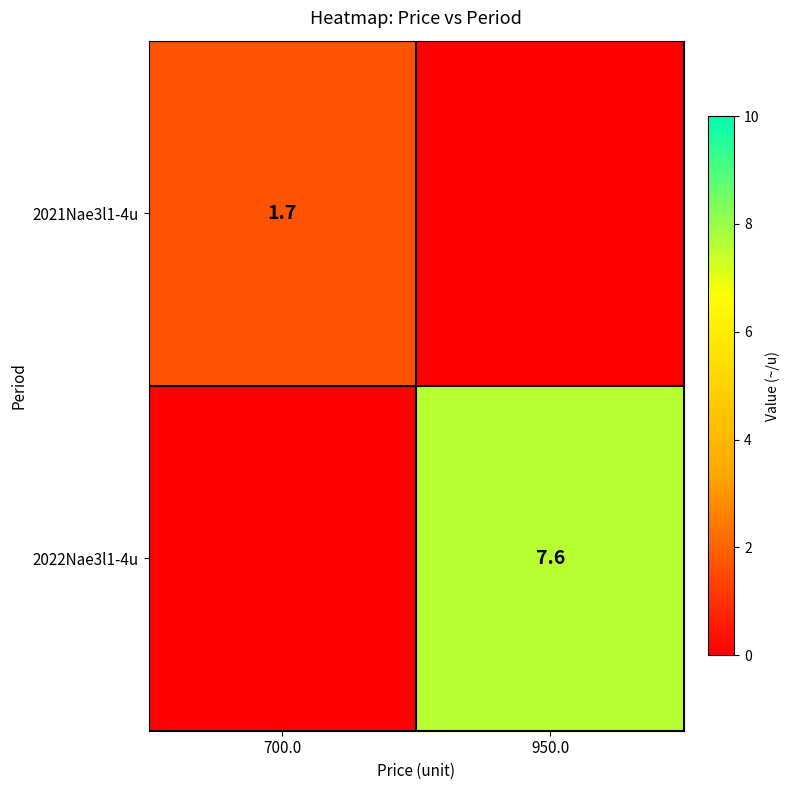

Is the value of 2022Nae3l1-4u at 950.0 greater than the value of 2021Nae3l1-4u at 700.0?

Yes